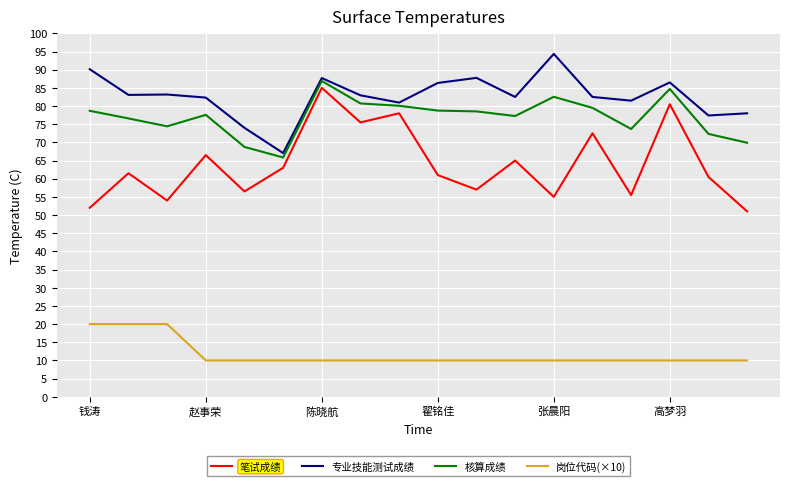

Which series has the largest total across all categories?

专业技能测试成绩